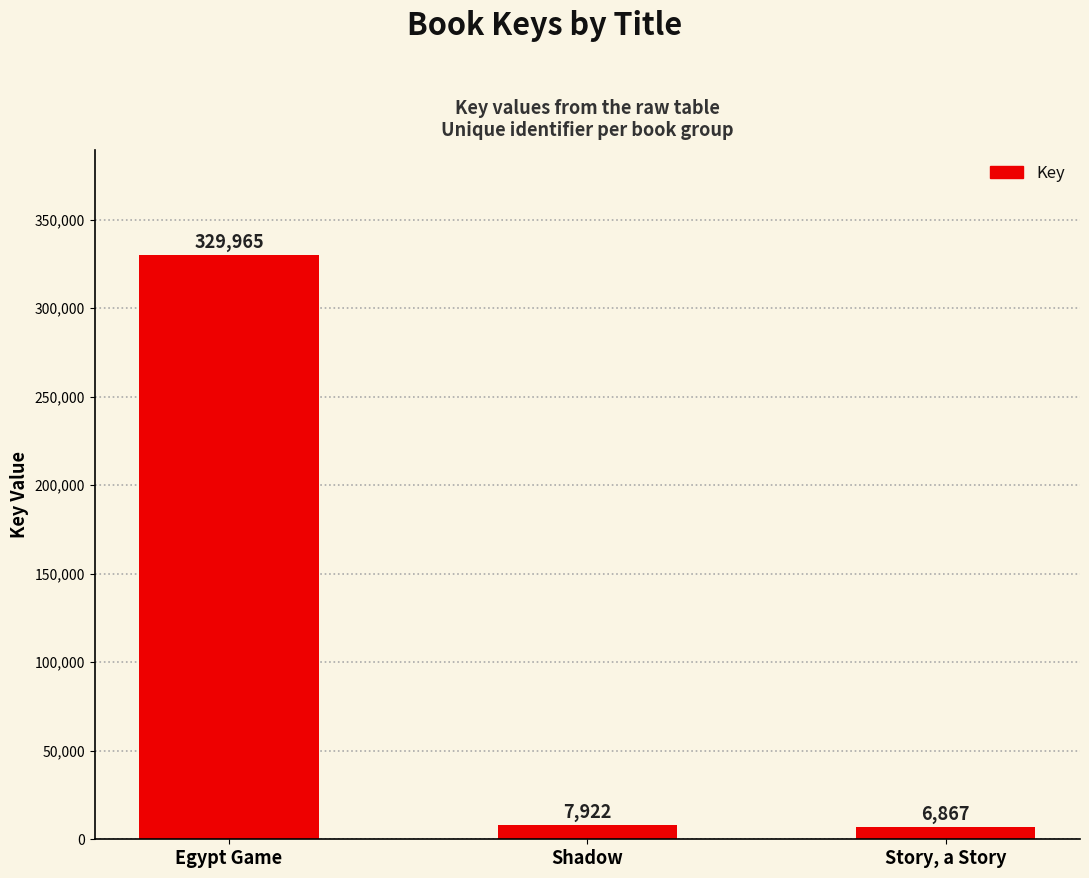

Rank the categories by value from highest to lowest.

Egypt Game, Shadow, Story, a Story